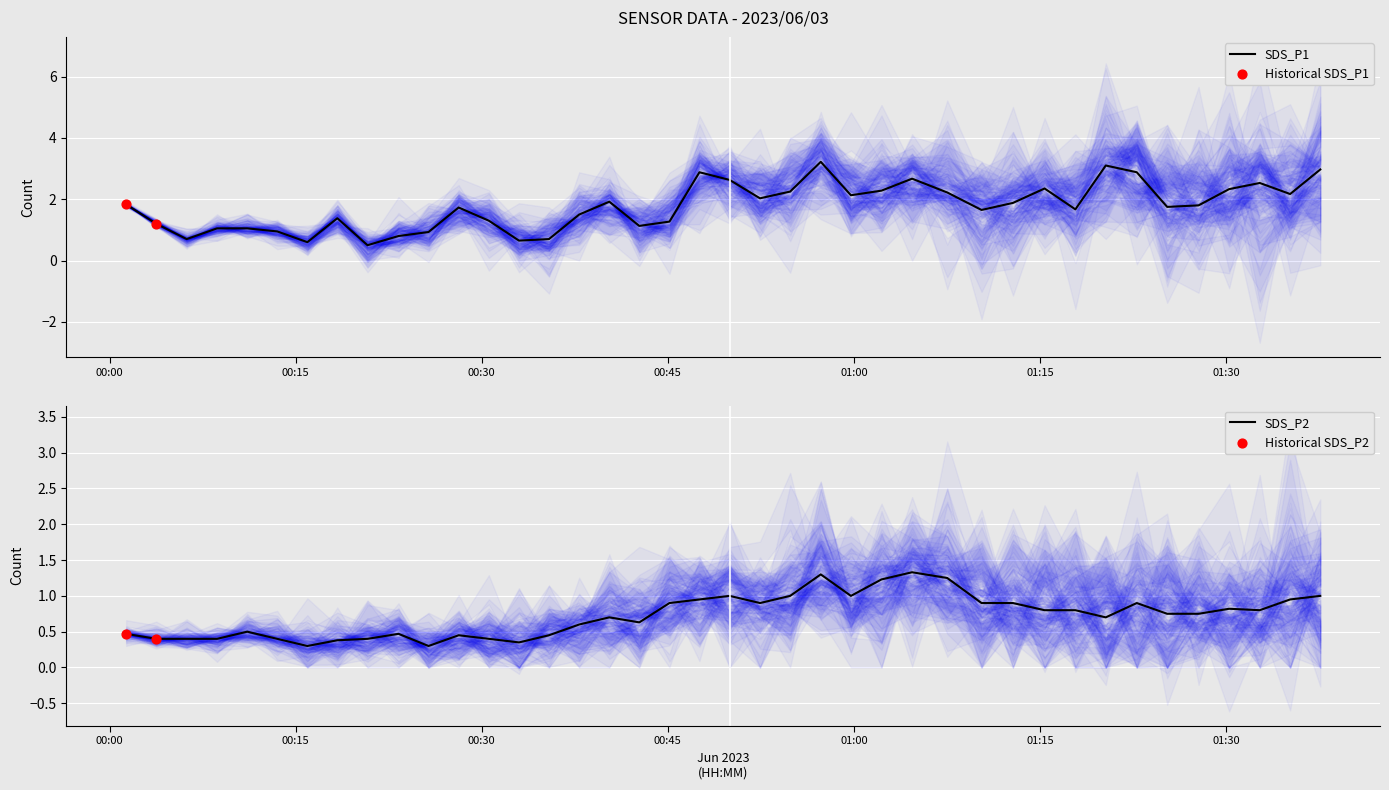

What is the maximum value for SDS_P1?

3.2